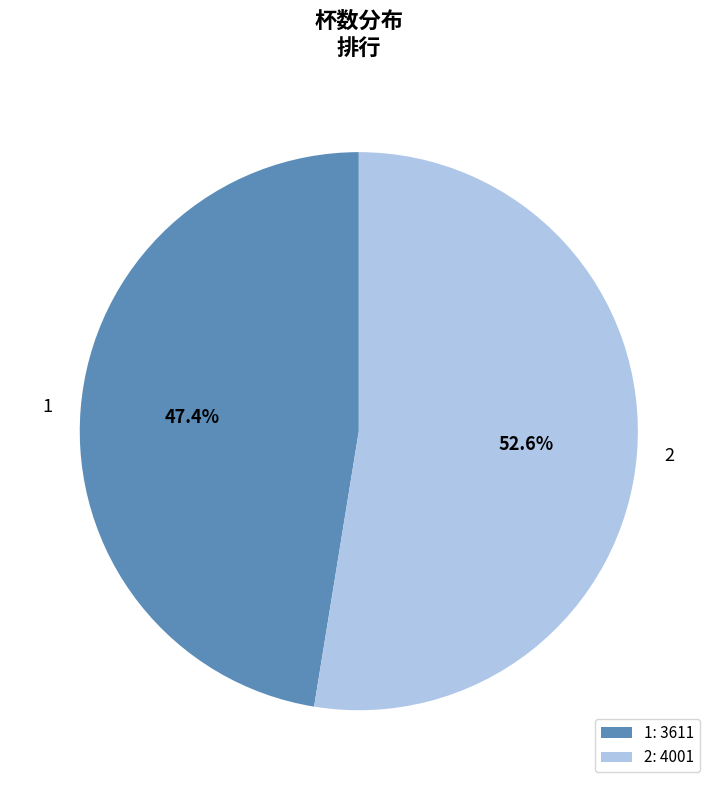

Is it true that 1 is 41% of the pie?

False